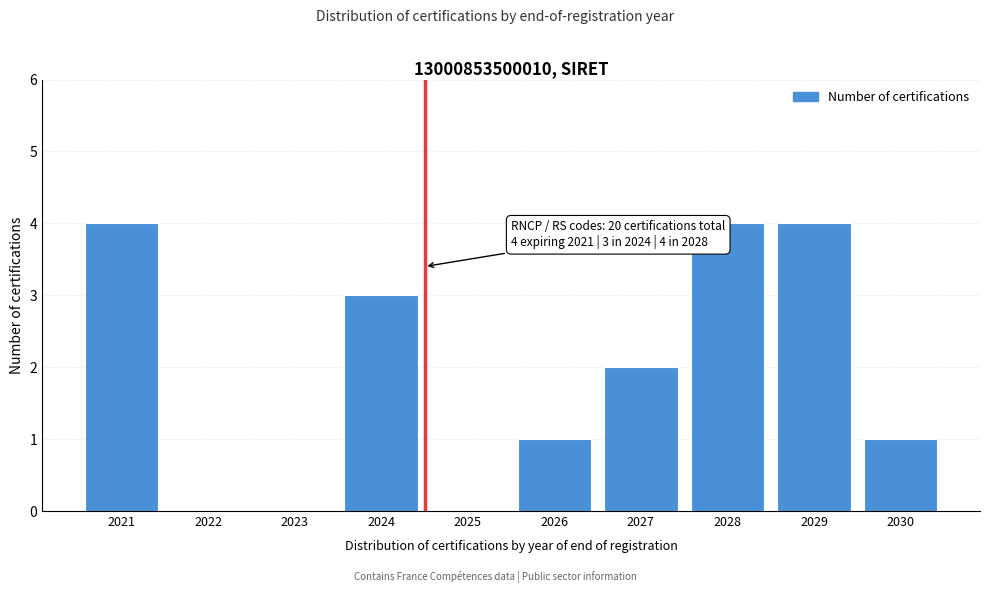

Reading right to left, extract all data points from this chart.

2030=1	2029=4	2028=4	2027=2	2026=1	2025=0	2024=3	2023=0	2022=0	2021=4